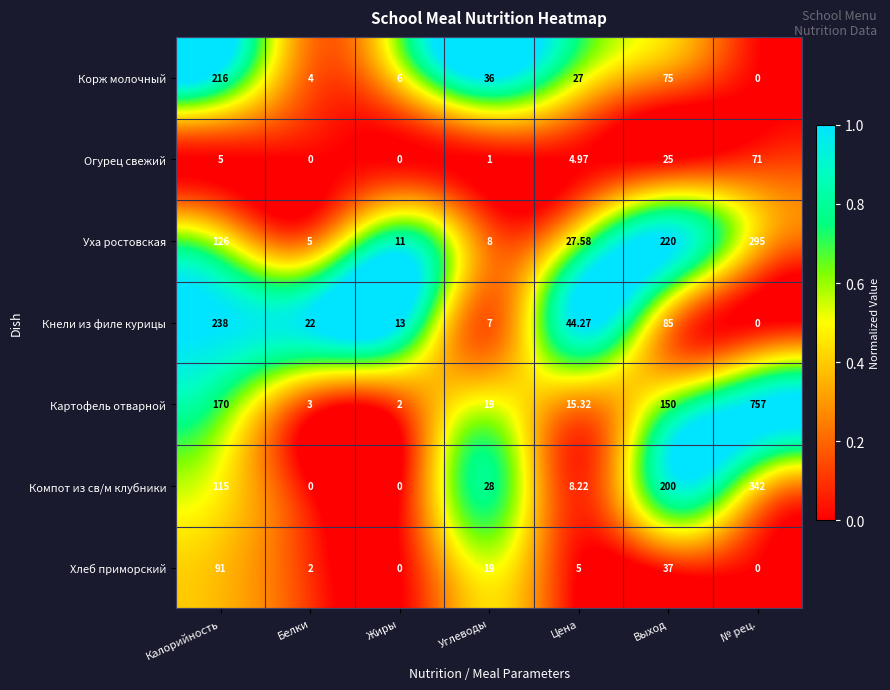

Where is Компот из св/м клубники nearest to the value 171?

Выход